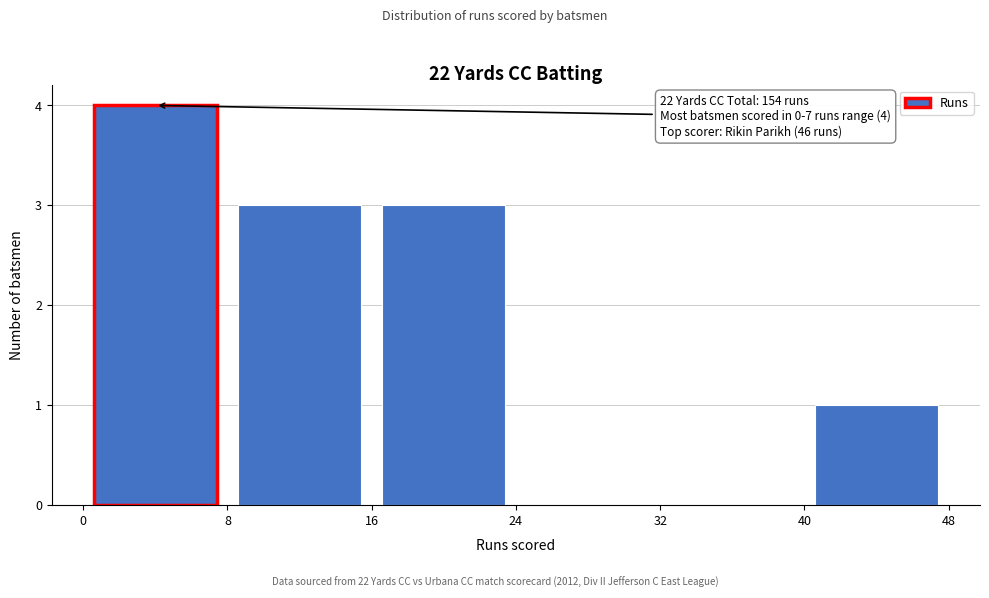

Which range on the x-axis has the tallest bar?

0 to 8